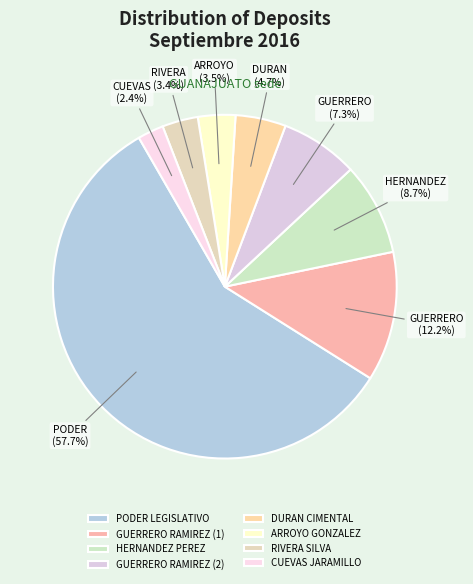

What percentage is the GUERRERO RAMIREZ (2) slice, to the nearest percent?

7%